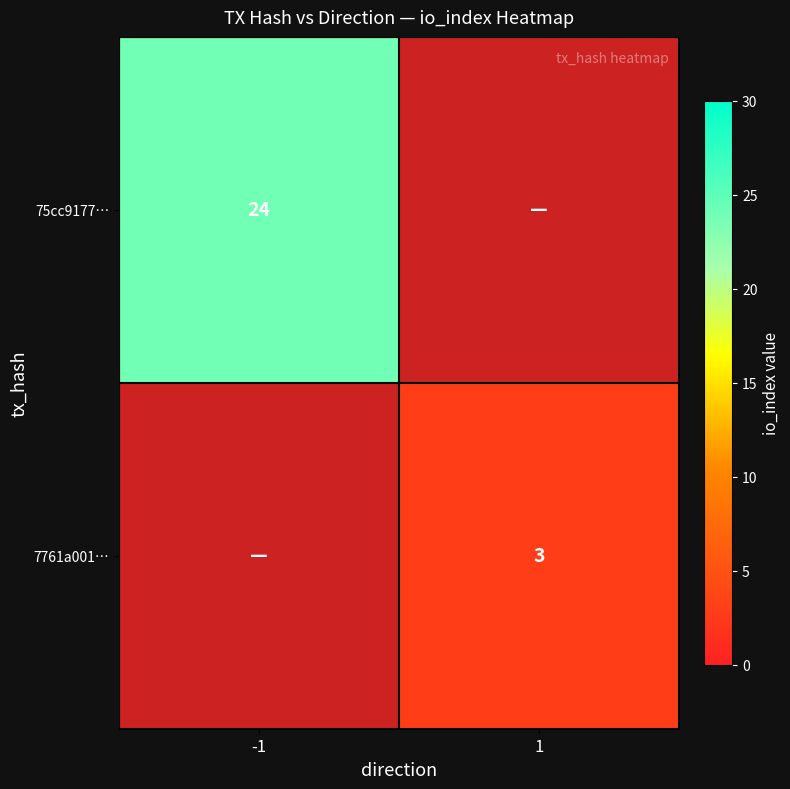

Is the value of 7761a001… at 1 greater than the value of 75cc9177… at -1?

No